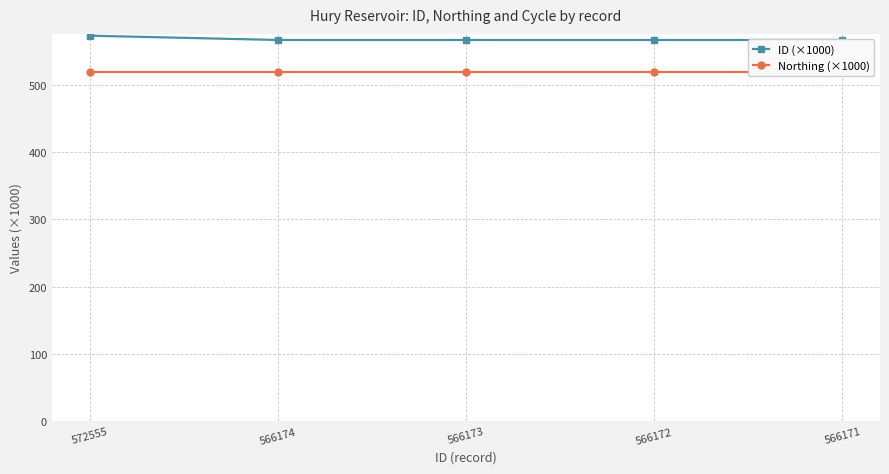

Reading left to right, list all the values displayed in this chart.

ID (×1000): 572.6	566.2	566.2	566.2	566.2
Northing (×1000): 519.2	519.2	519.2	519.2	519.2